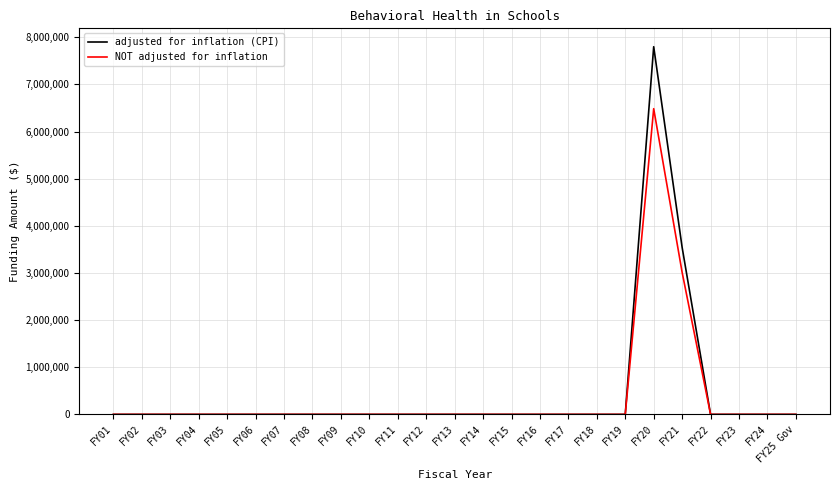

Is the value of NOT adjusted for inflation at FY20 greater than the value of adjusted for inflation (CPI) at FY11?

Yes